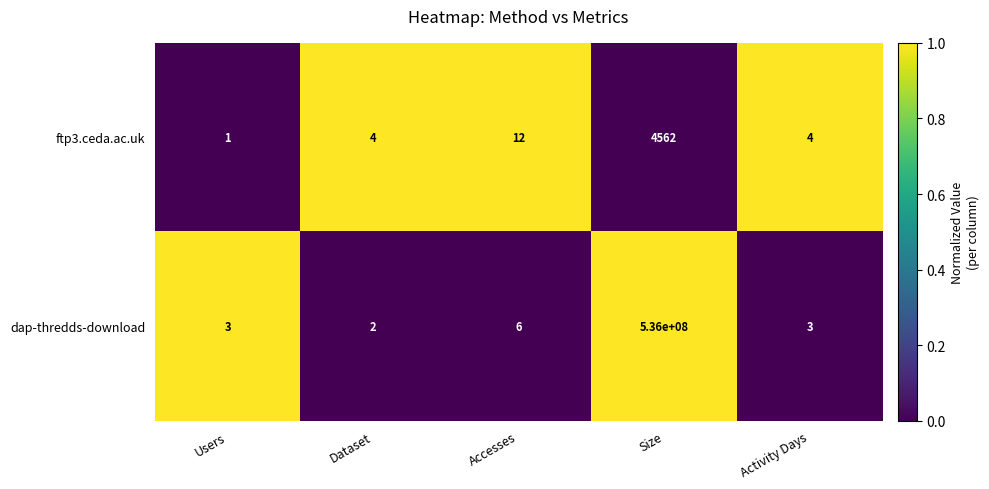

Which series has the widest spread of values?

dap-thredds-download